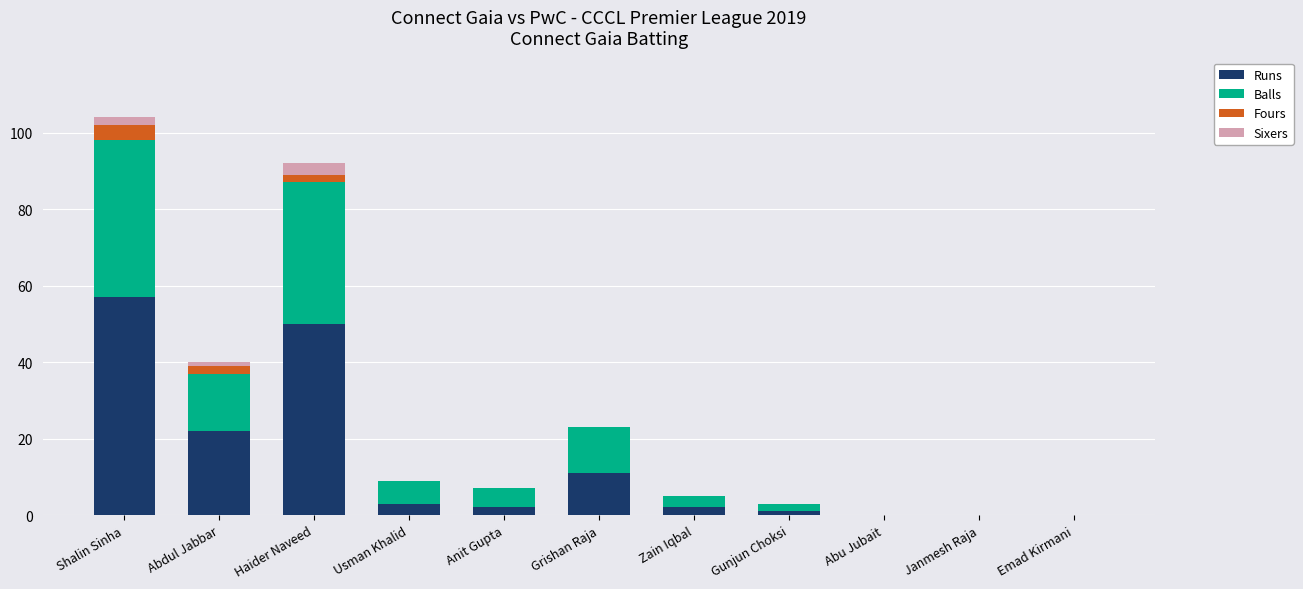

Is it true that Runs equals 31 at Abu Jubait?

False